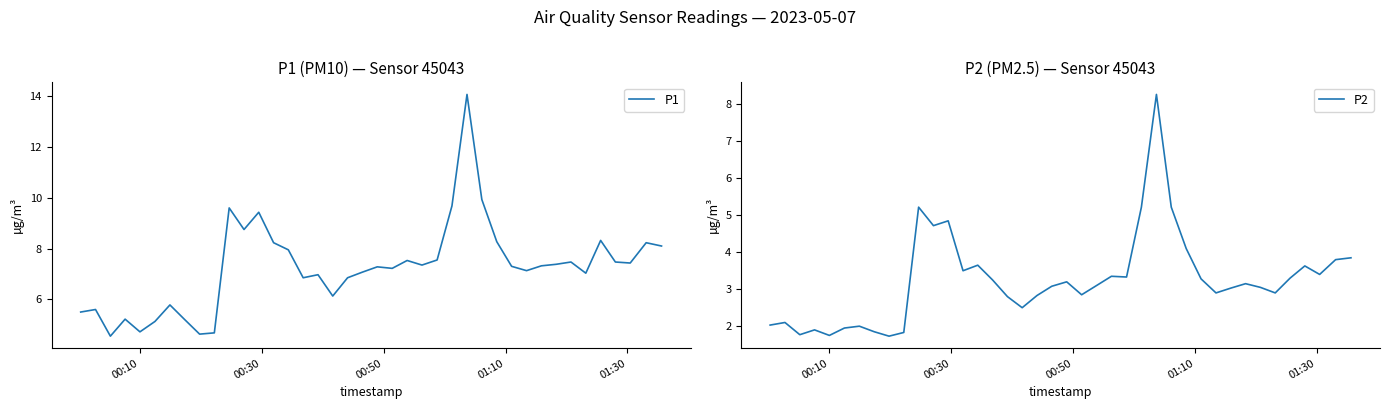

What is the average value of the P2 series?

3.3